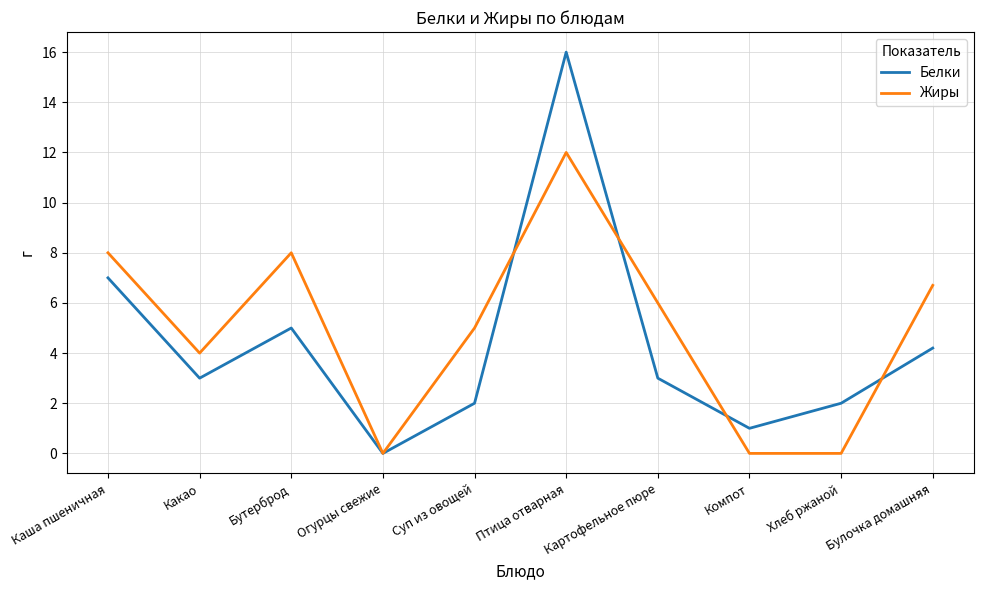

Where is the first local minimum for Жиры?

Какао